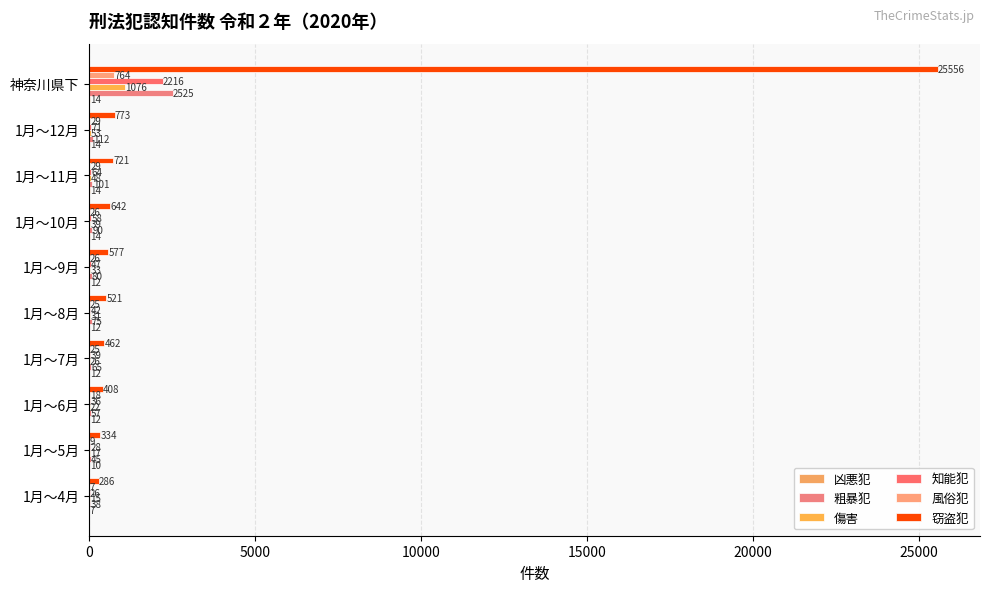

Reading left to right, transcribe all the data shown in this chart.

凶悪犯: 7	10	12	12	12	12	14	14	14	14
粗暴犯: 38	45	57	65	75	80	90	101	112	2525
傷害: 15	17	22	26	31	33	39	48	53	1076
知能犯: 26	28	36	39	42	47	58	64	71	2216
風俗犯: 7	9	18	25	25	26	26	29	29	764
窃盗犯: 286	334	408	462	521	577	642	721	773	25556